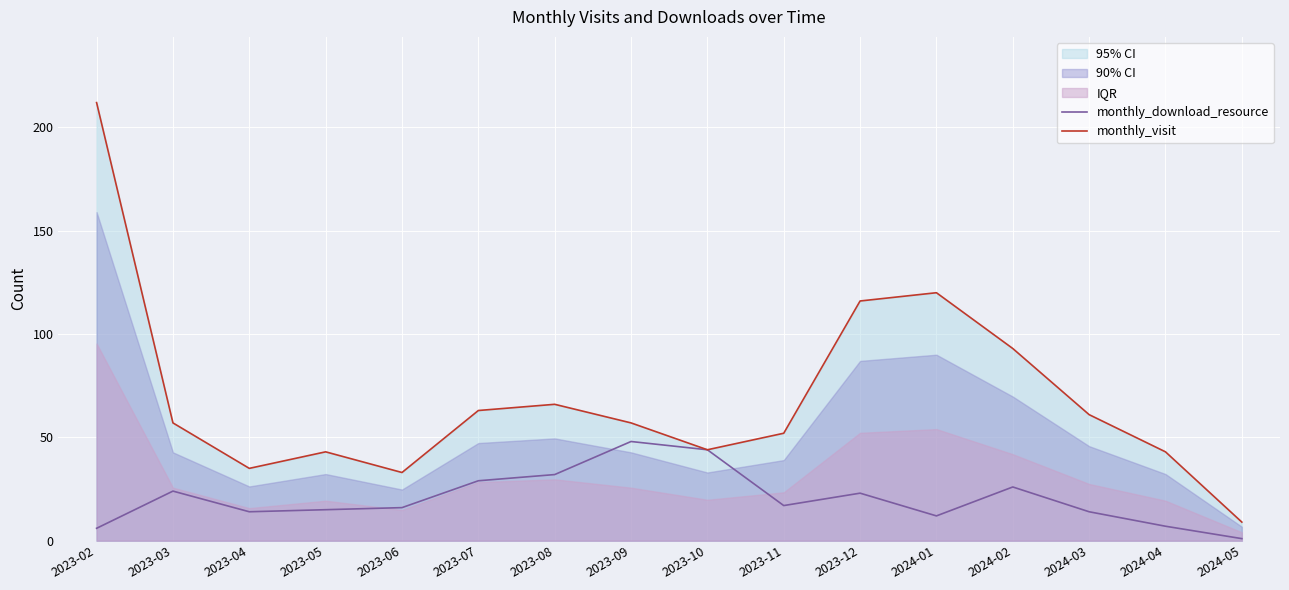

Reading right to left, extract all data points from this chart.

monthly_download_resource: 1	7	14	26	12	23	17	44	48	32	29	16	15	14	24	6
monthly_visit: 9	43	61	93	120	116	52	44	57	66	63	33	43	35	57	212